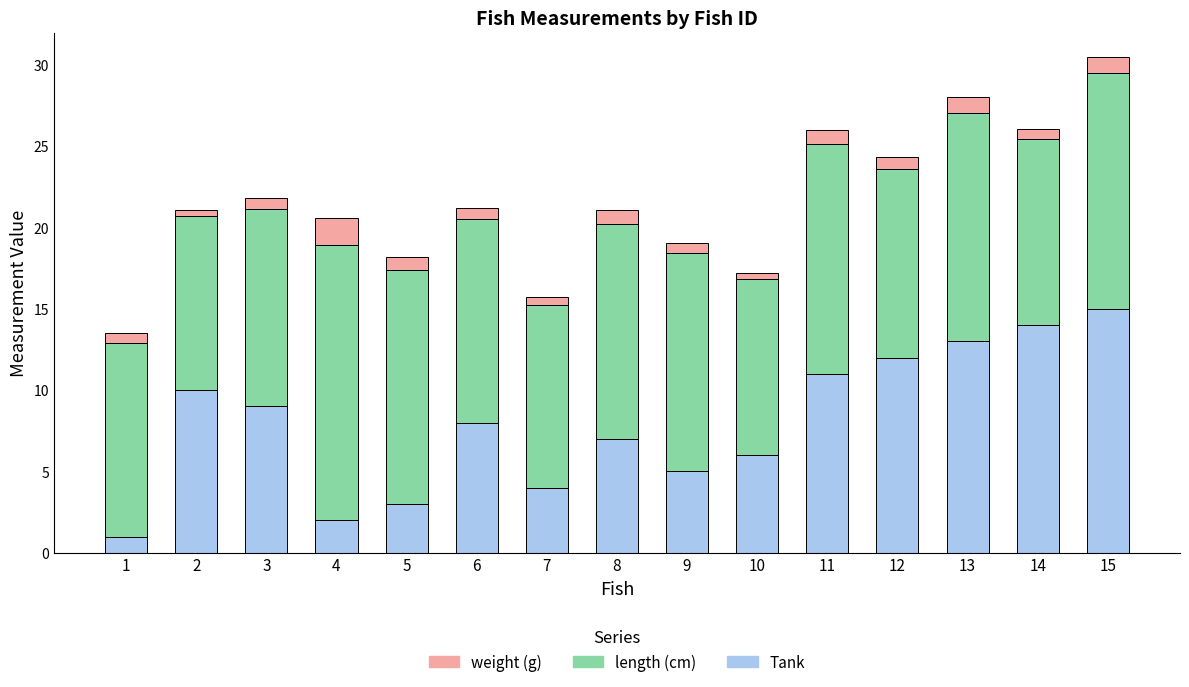

What is the maximum value for Tank?

15.0